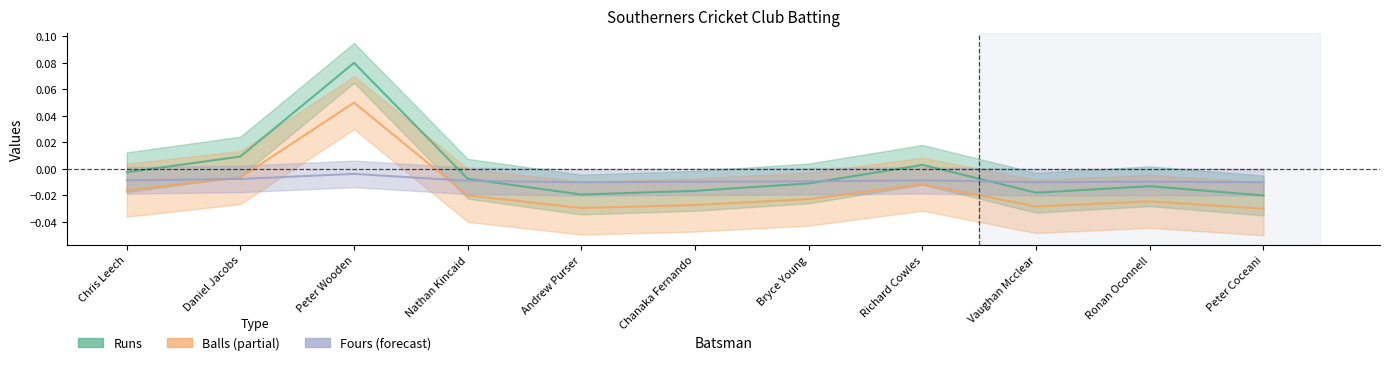

At which category does Balls reach its first local valley?

Andrew Purser